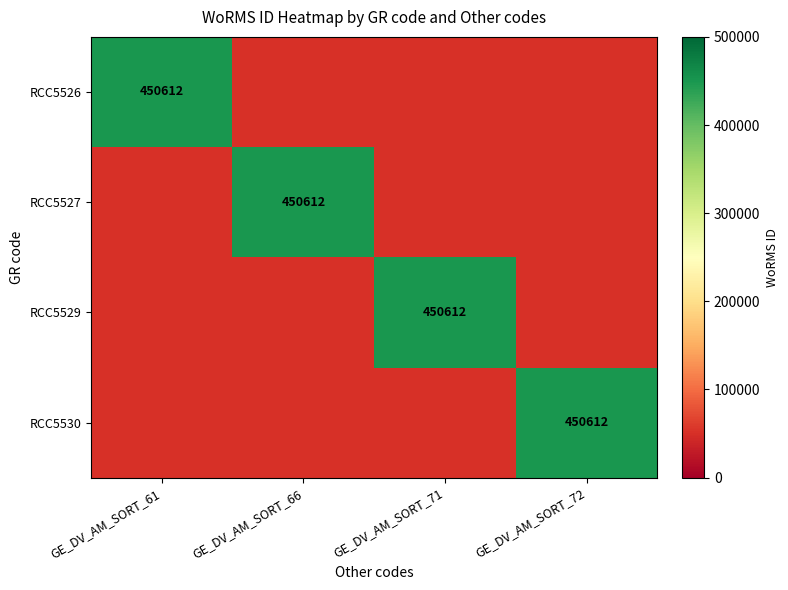

The RCC5526 series shows 450612 at GE_DV_AM_SORT_61. True or false?

True